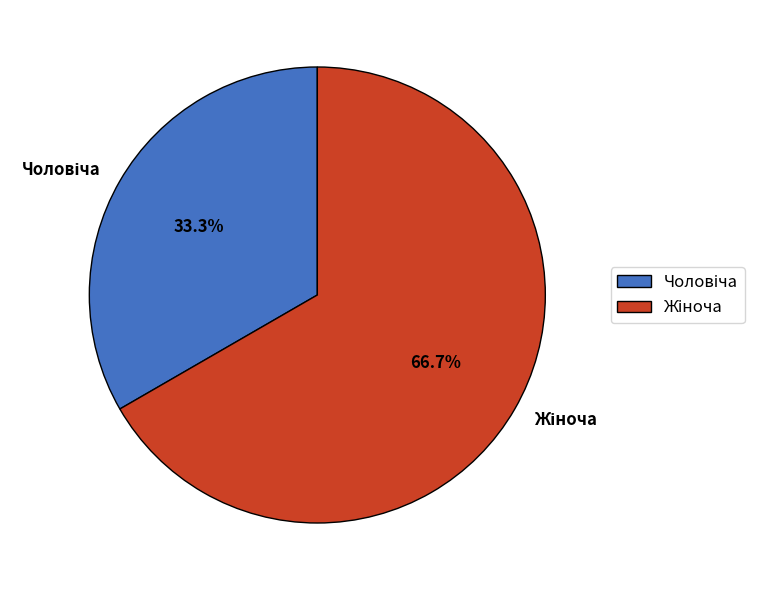

How many slices are in this pie chart?

2